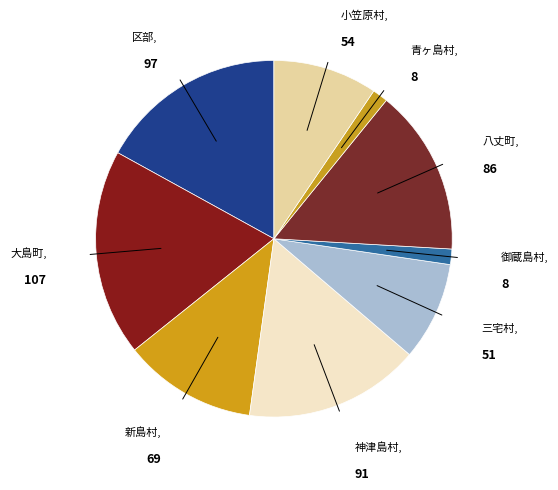

Do 区部 and 新島村 together represent more than half of the pie?

No